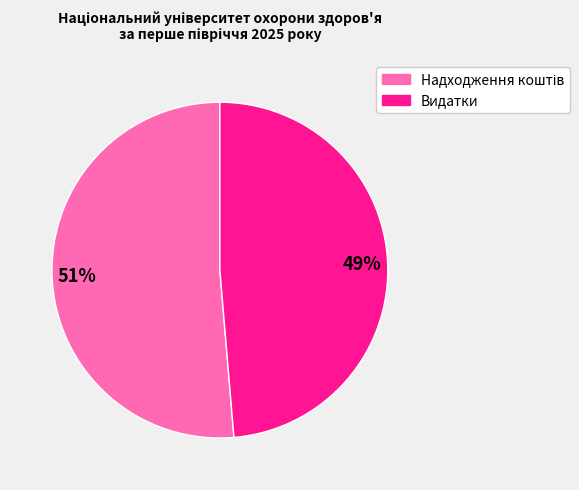

Does Видатки represent more than half of the total?

No